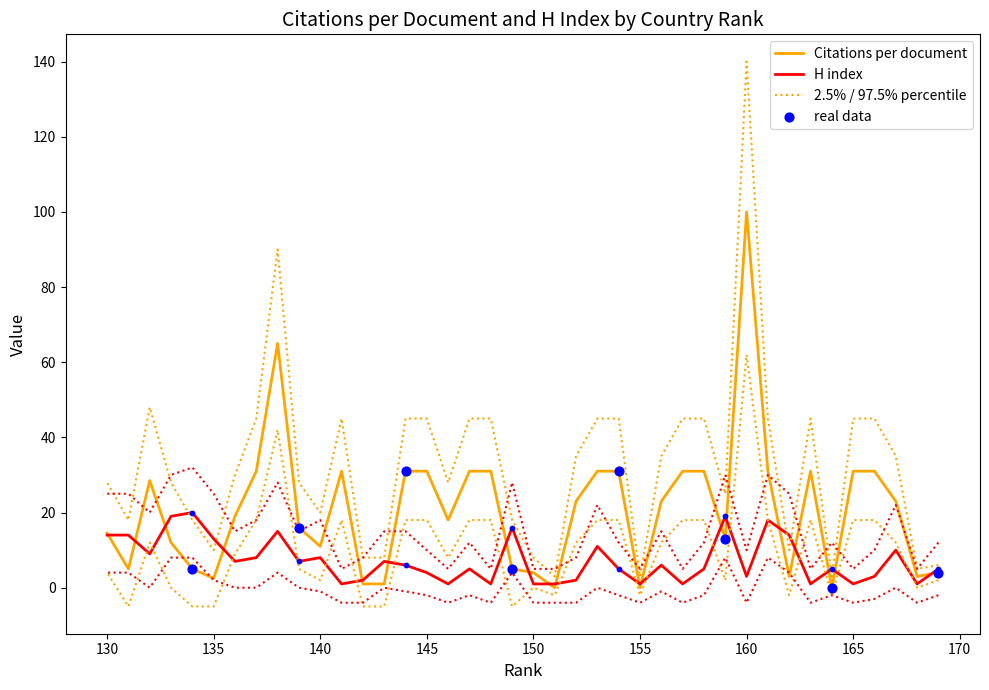

Which series has the widest spread of Y values?

Citations per document